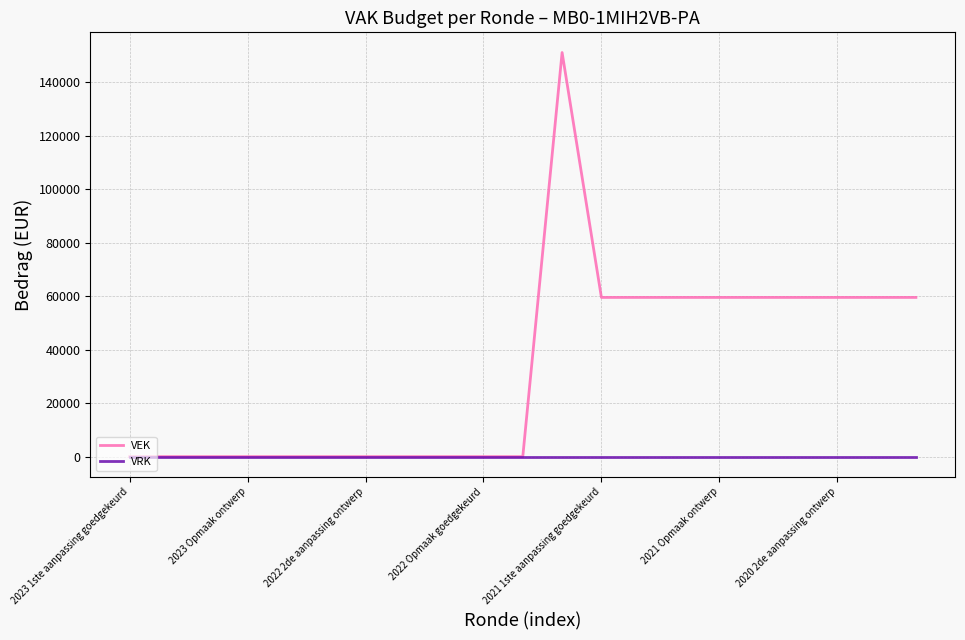

Reading left to right, list all the values displayed in this chart.

VEK: 0	0	0	0	0	0	0	0	0	0	0	151017	59500	59500	59500	59500	59500	59500	59500	59500	59500
VRK: 0	0	0	0	0	0	0	0	0	0	0	0	0	0	0	0	0	0	0	0	0